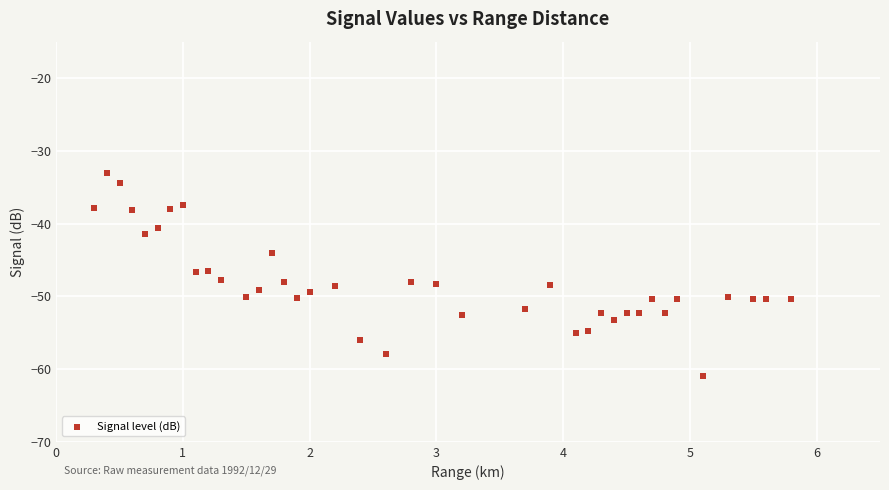

What is the range of Y values (max minus min)?

28.0